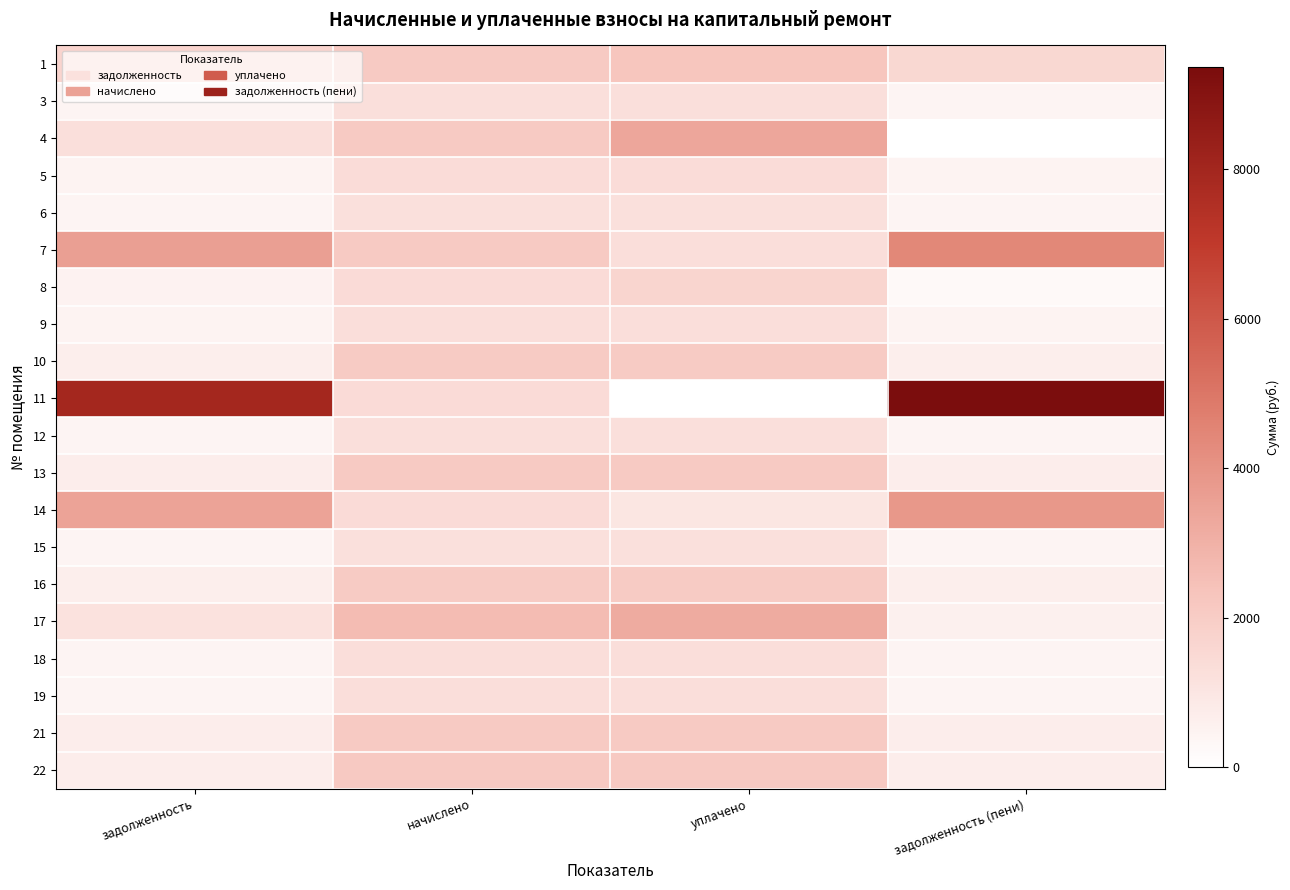

List the series in order of their peak value, highest first.

11, 7, 14, 4, 17, 1, 22, 13, 21, 16, 10, 8, 5, 9, 19, 18, 3, 12, 15, 6